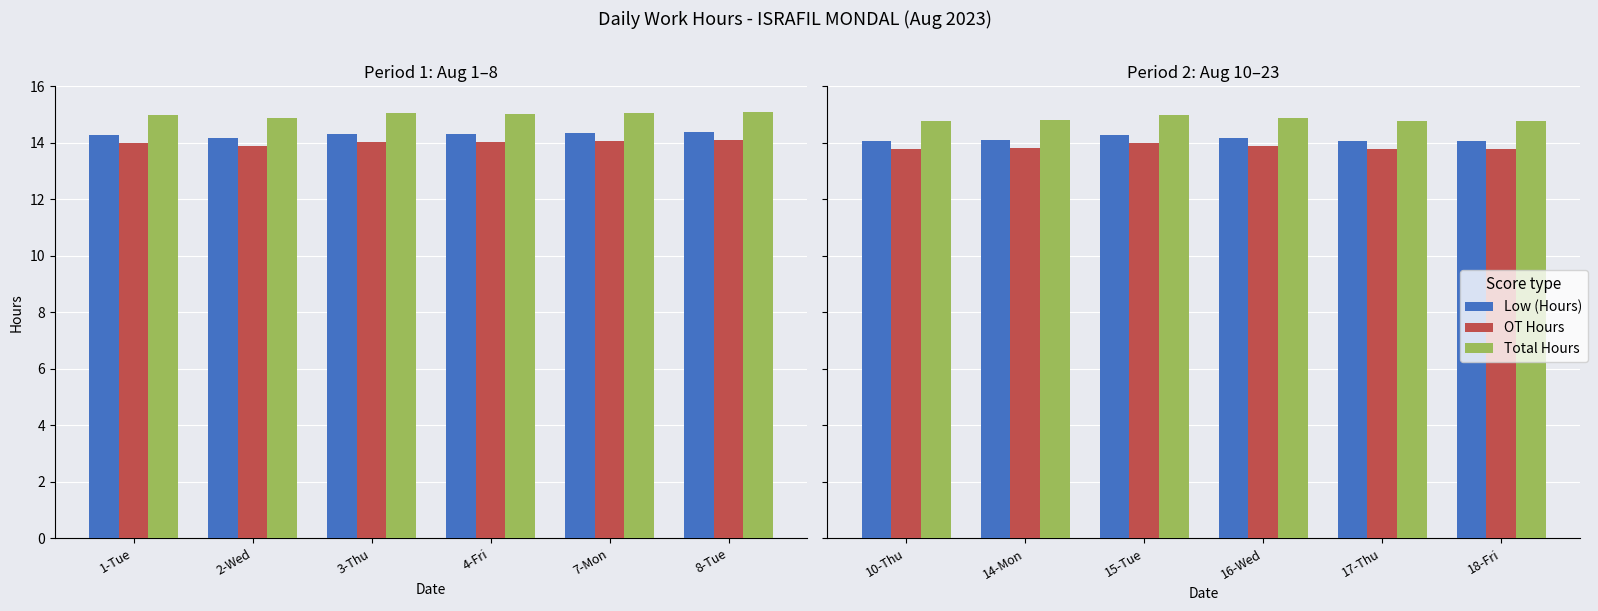

Which series has the largest range (max minus min)?

Total Hours